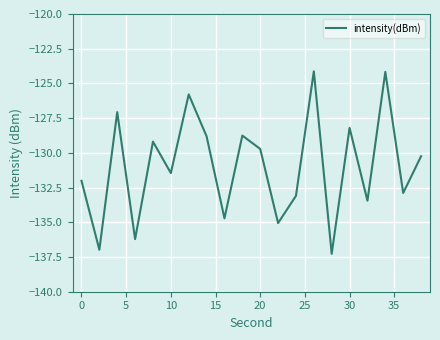

What is the smallest value displayed?

-137.3